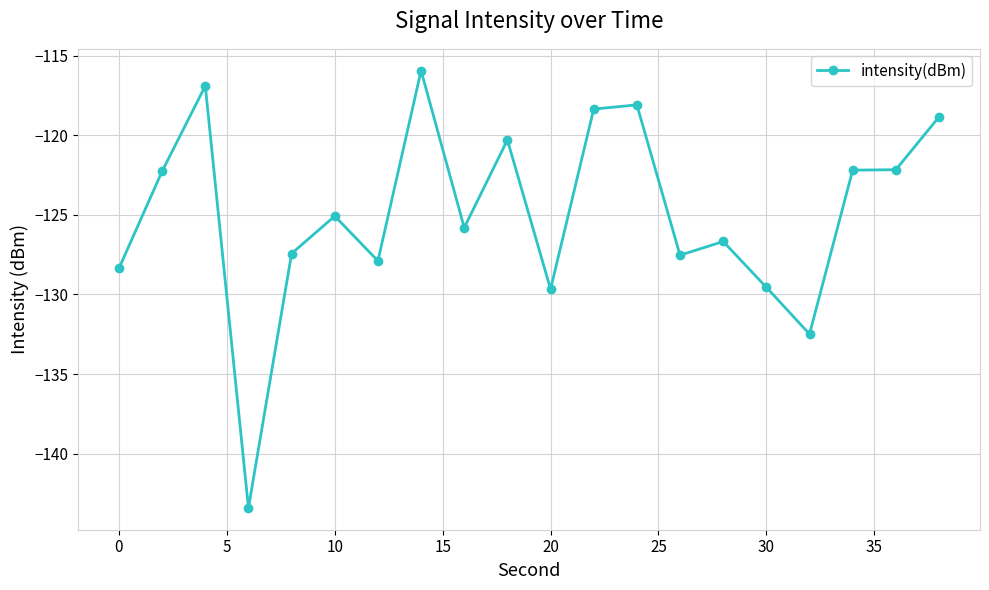

What is the value of the 12th point from the left?

-118.4